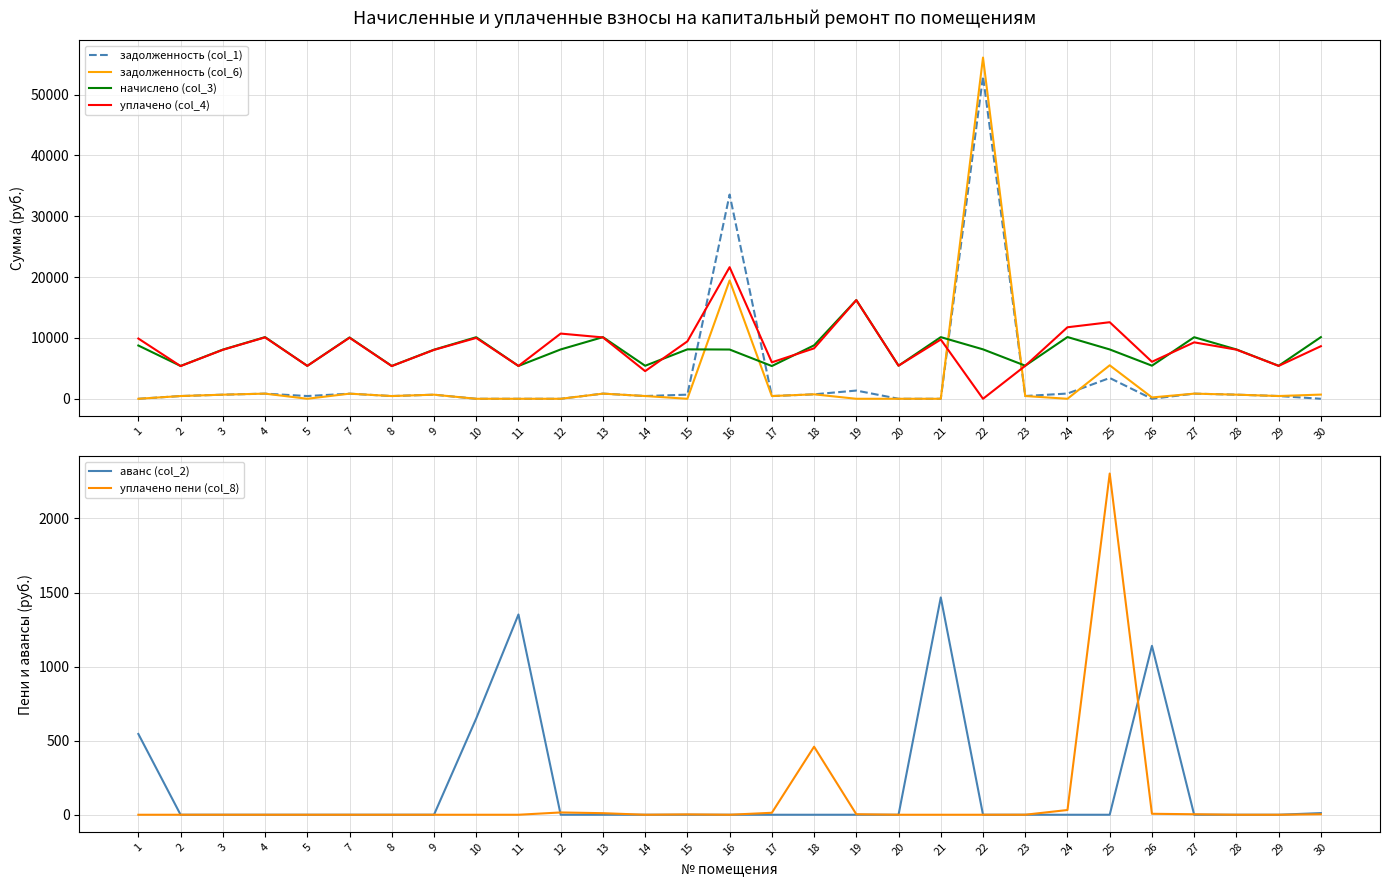

What is the spread (max minus min) of values at 7?

10075.1